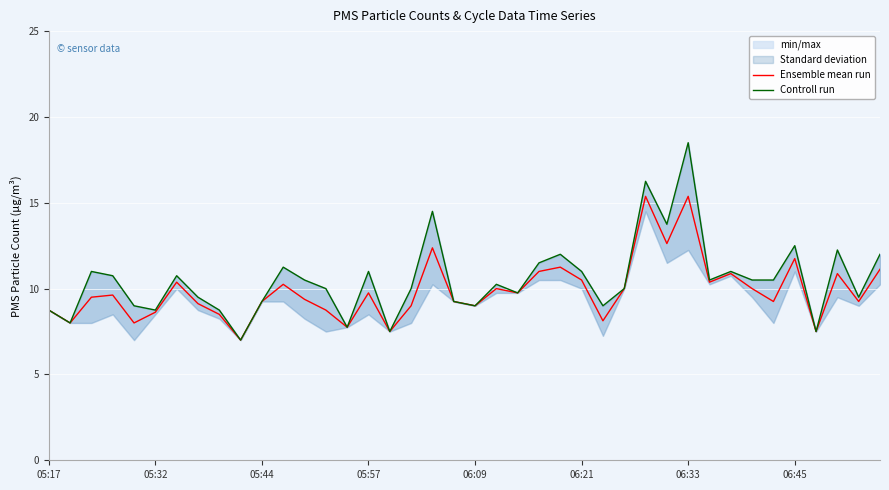

True or false: Ensemble mean run and Controll run intersect in this chart.

False